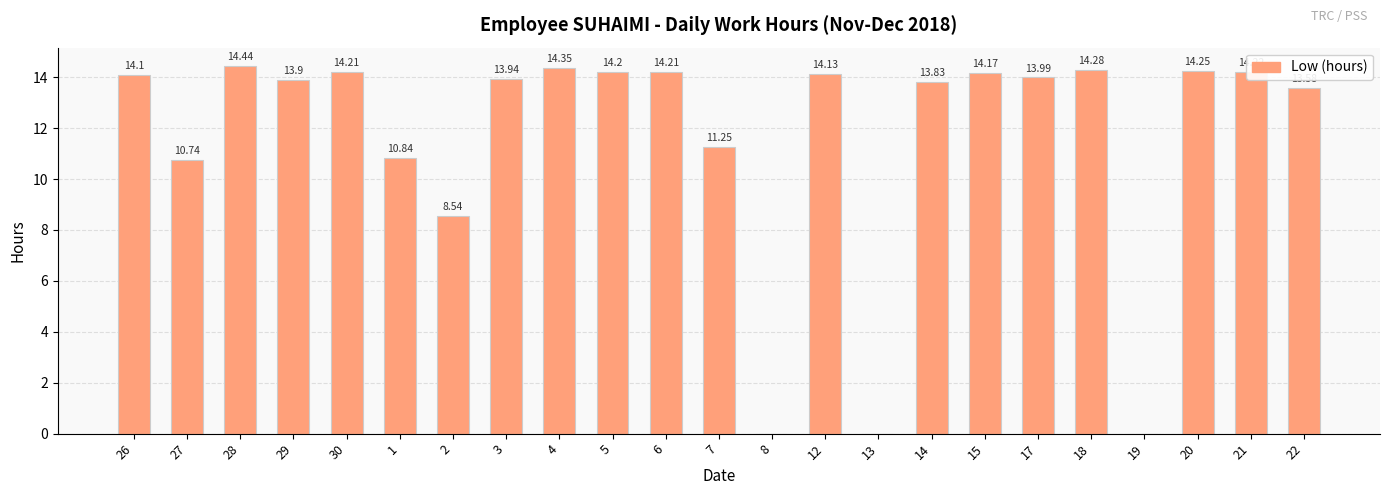

What value does the data have at 28?

14.4